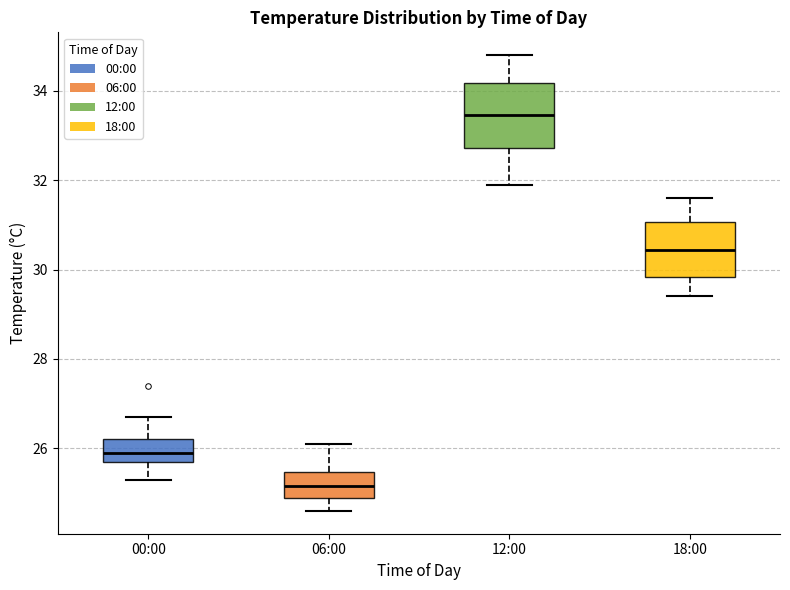

Reading left to right, read every box against the y-axis: the position of its median line, the range the box covers, and the ends of its whiskers. The values are not printed on the chart, so give them approximately, as read against the axis.

00:00: median 26.0, box 25.8 to 26.2, whiskers 25.4 to 26.8
06:00: median 25.2, box 25.0 to 25.4, whiskers 24.6 to 26.2
12:00: median 33.4, box 32.8 to 34.2, whiskers 32.0 to 34.8
18:00: median 30.4, box 29.8 to 31.0, whiskers 29.4 to 31.6